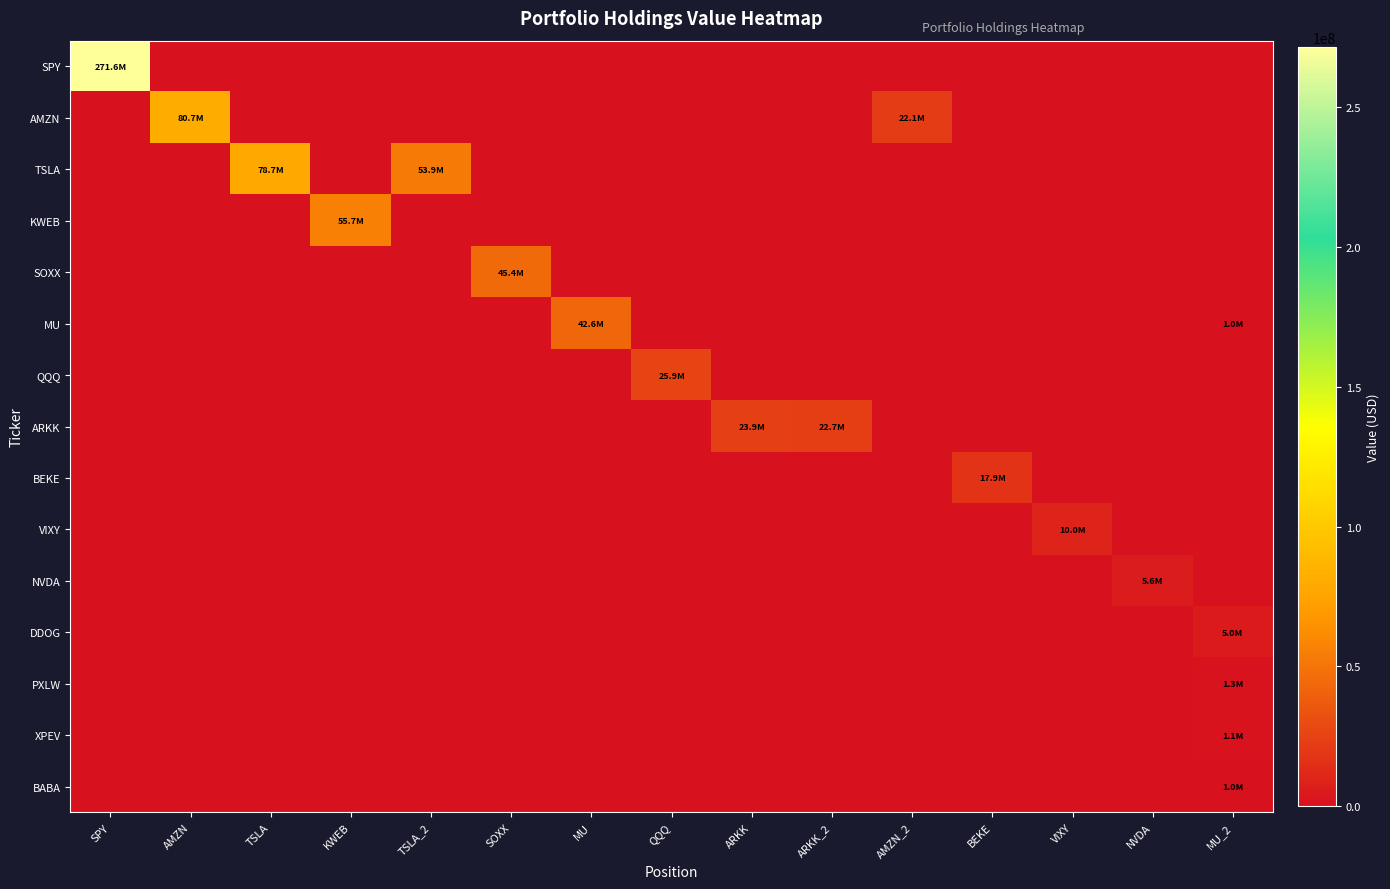

What is the total value across all series at KWEB?

55692000